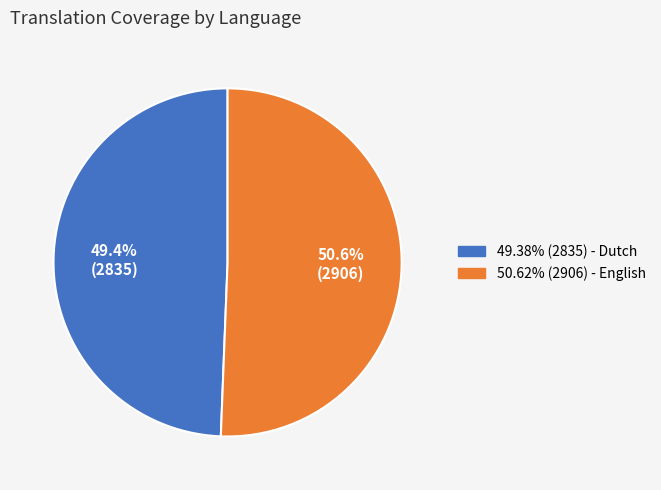

Is there any slice that represents more than half of the pie?

Yes